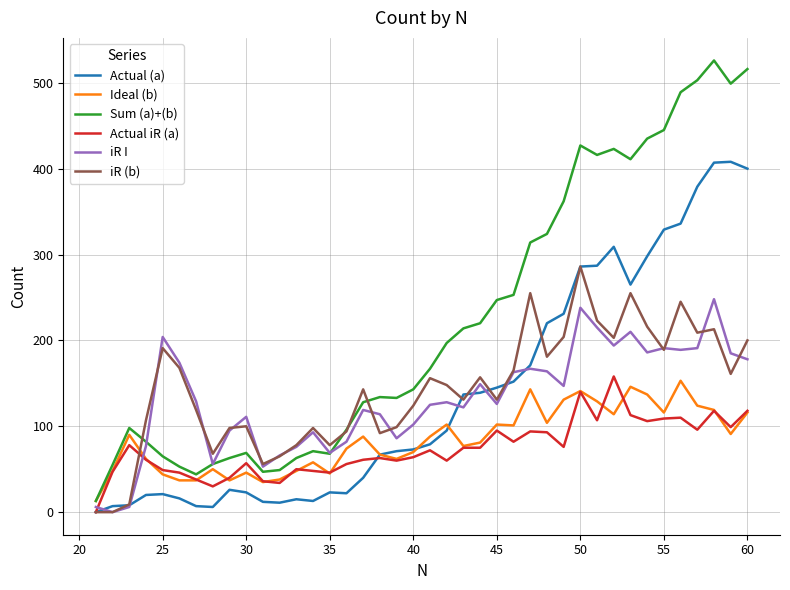

Which series has the largest total across all categories?

Sum (a)+(b)